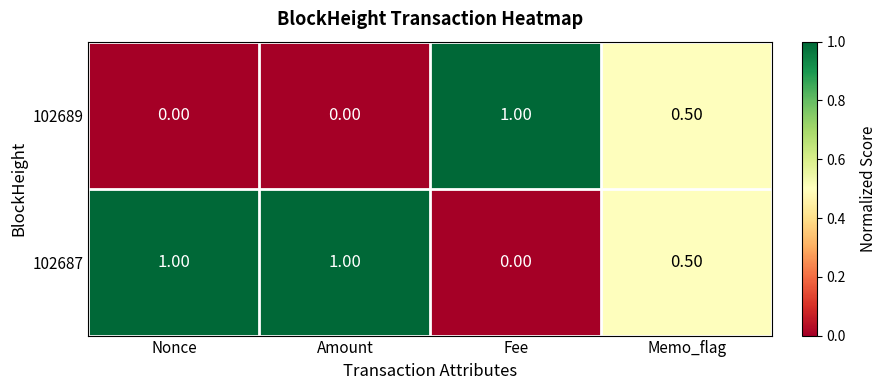

How many categories are shown in the chart?

4